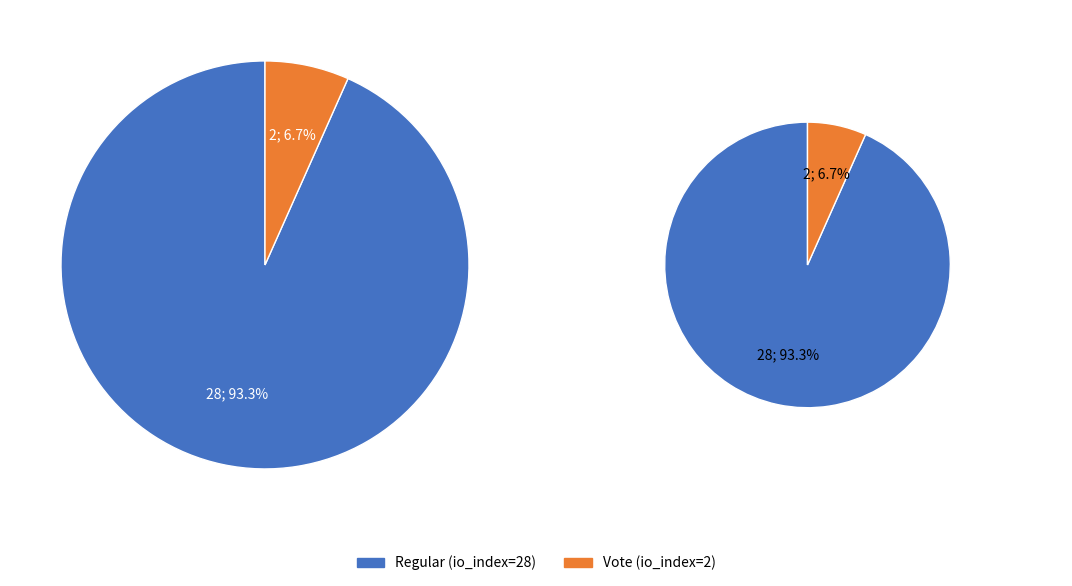

True or false: Vote (io_index=2) accounts for 7% of the total.

True